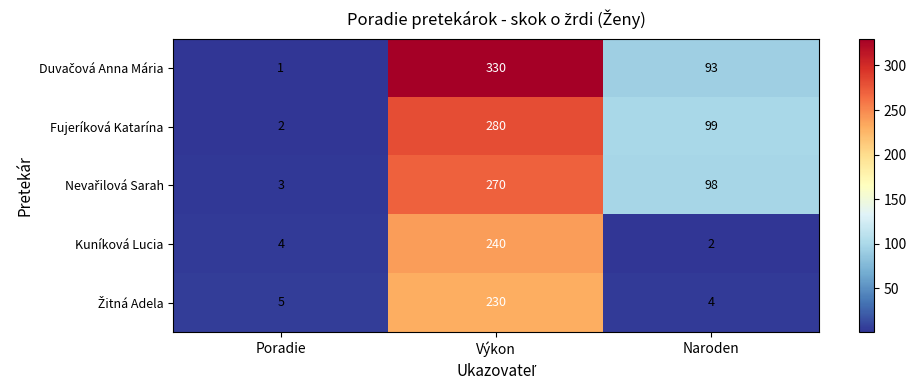

What is the average value of the Kuníková Lucia series?

82